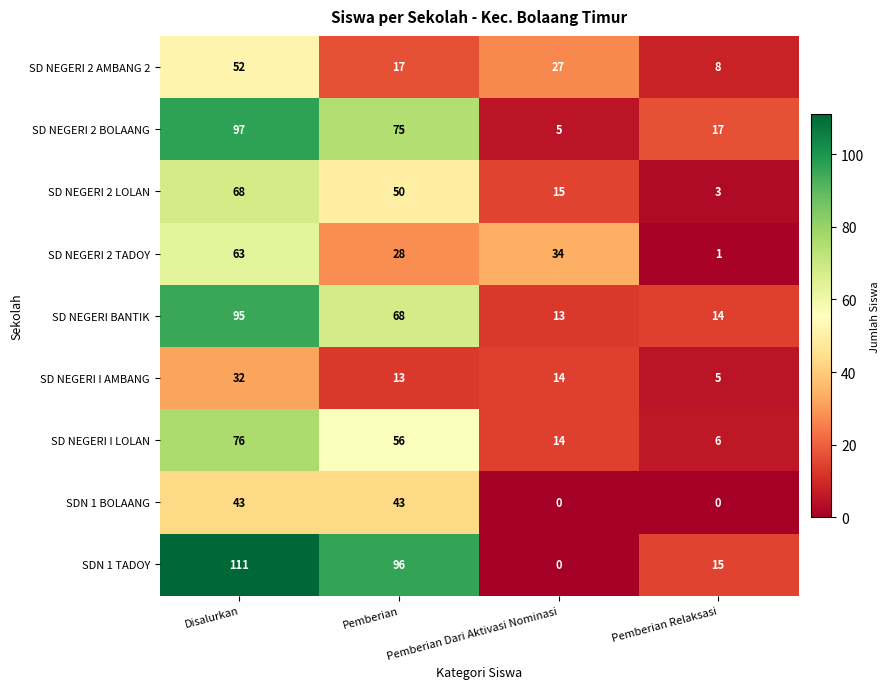

At which label does SD NEGERI BANTIK reach its peak?

Disalurkan